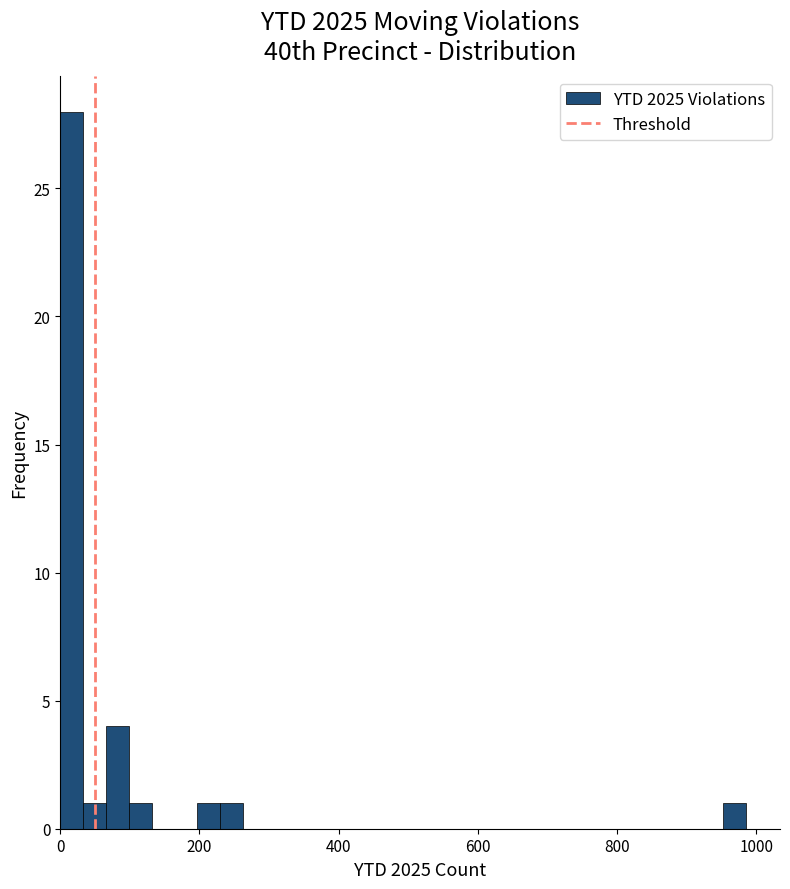

Read against the x-axis, roughly where is the centre of the tallest bar?

20